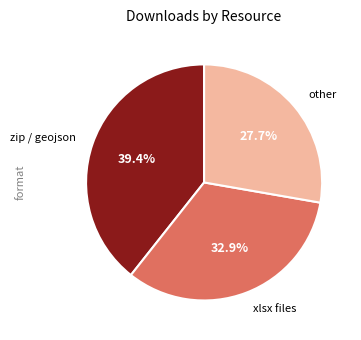

How many slices are in this pie chart?

3